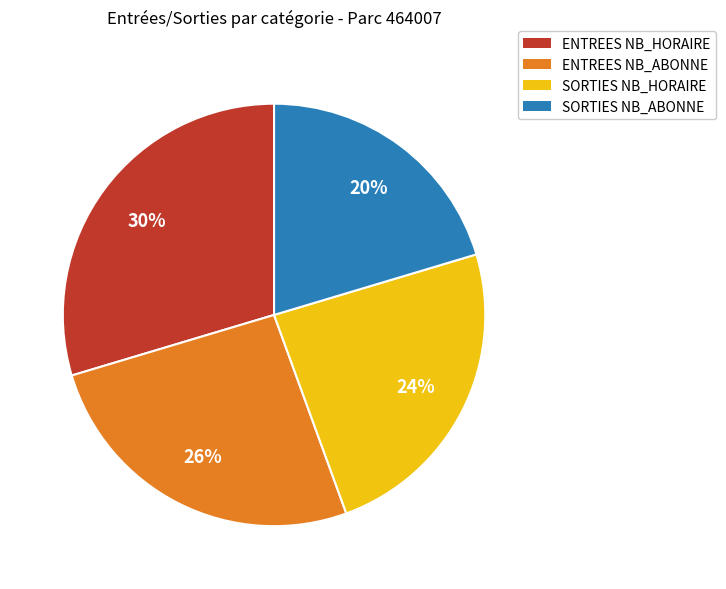

To the nearest percent, what is the average slice percentage?

25%